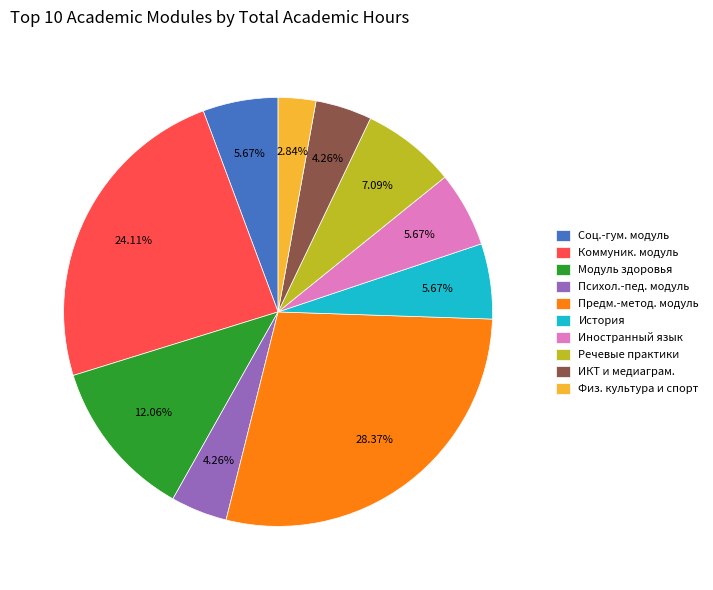

Does ИКТ и медиаграм. account for over 50% of the chart?

No